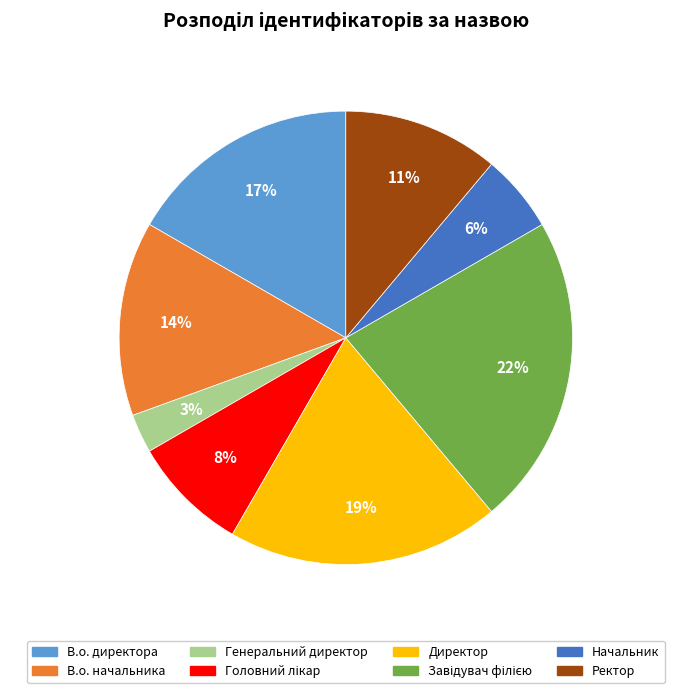

Which slice is the smallest?

Генеральний директор